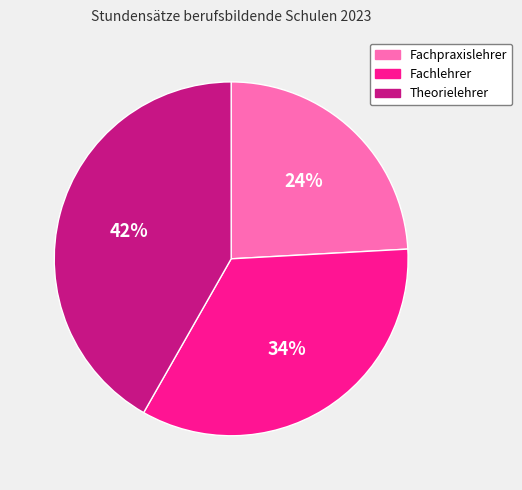

Do Fachlehrer and Fachpraxislehrer together represent more than half of the pie?

Yes